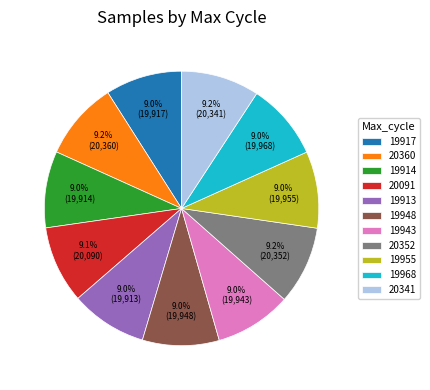

Approximately how many times larger is the value at 19968 compared to 19917?

1.0